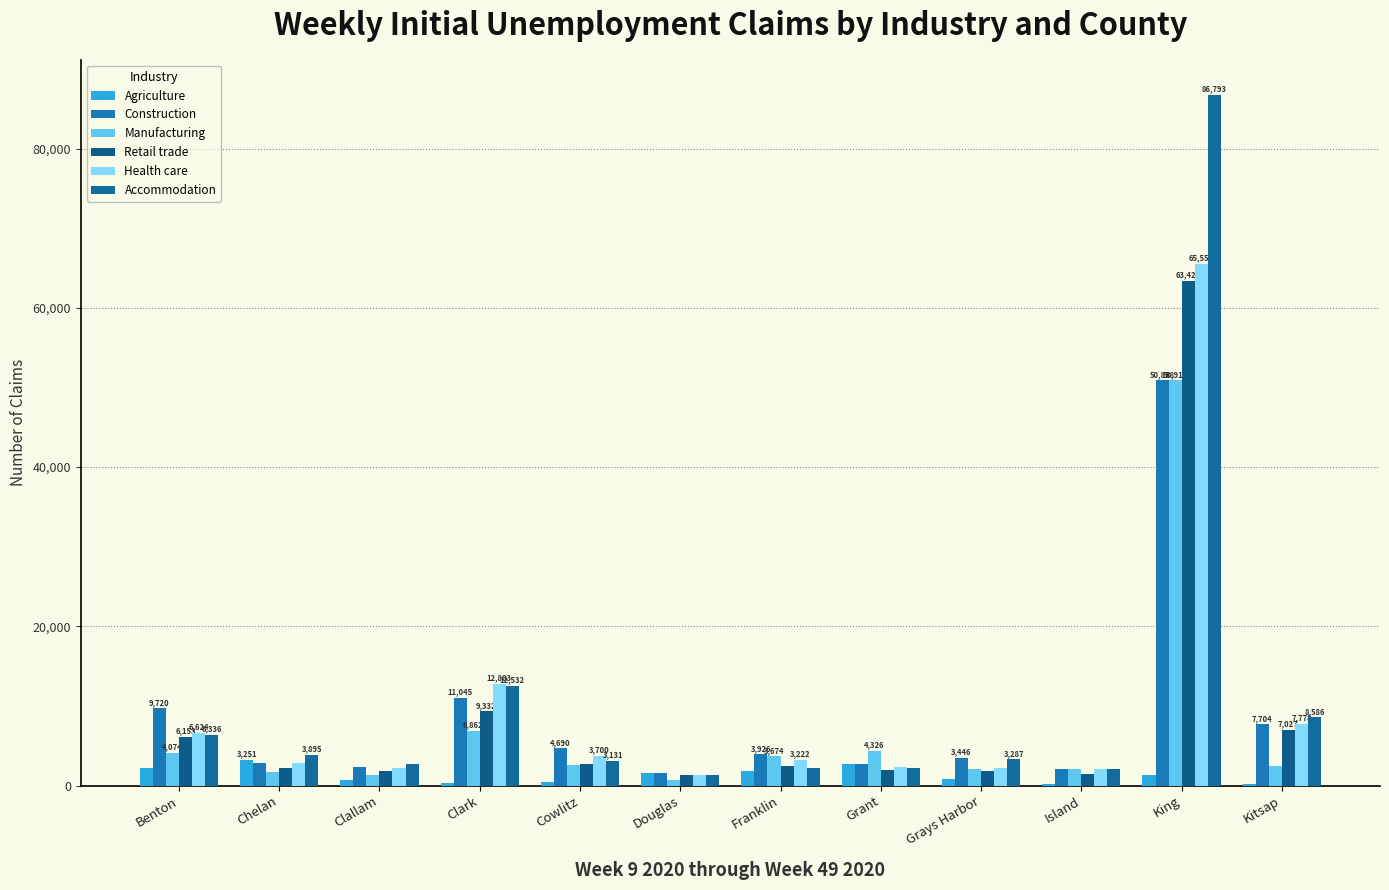

How many groups of bars are there?

12